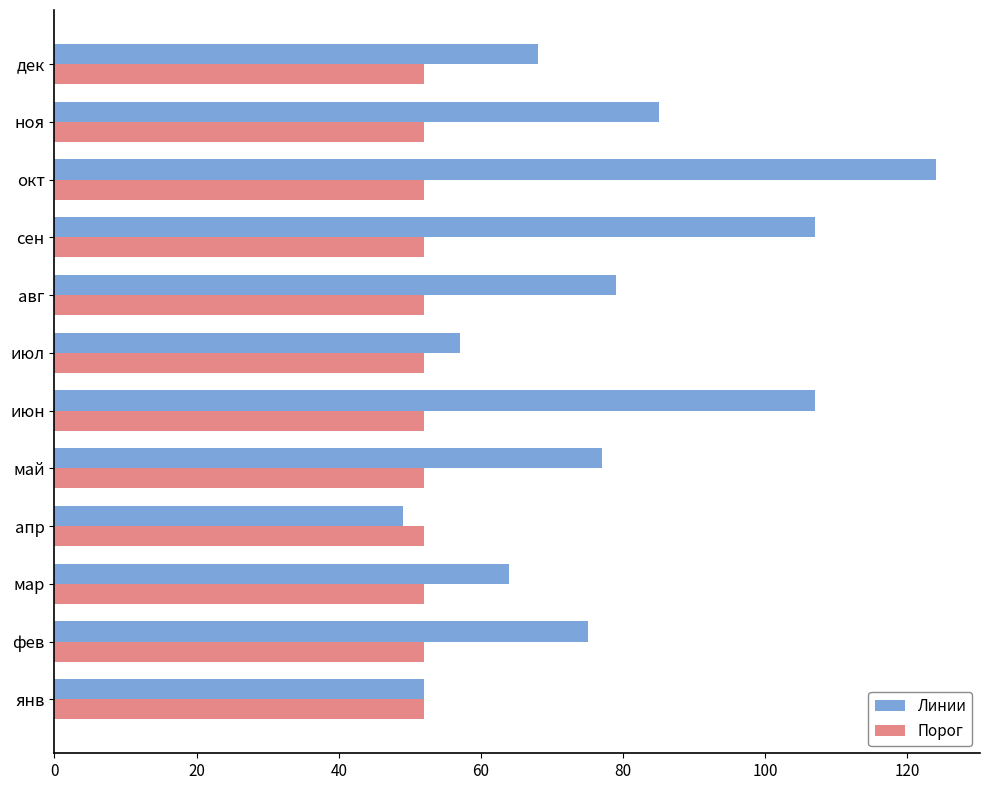

What are all the series names shown in the legend?

Линии, Порог